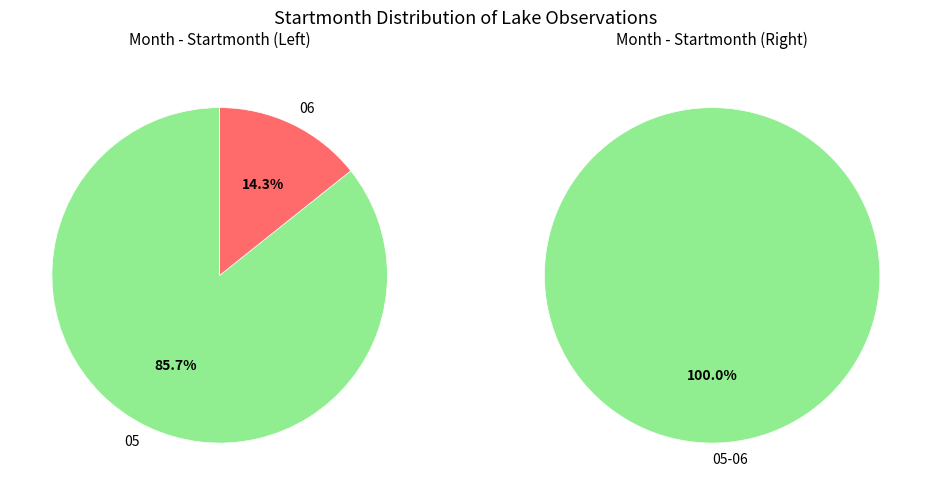

True or false: 05 accounts for 99% of the total.

False